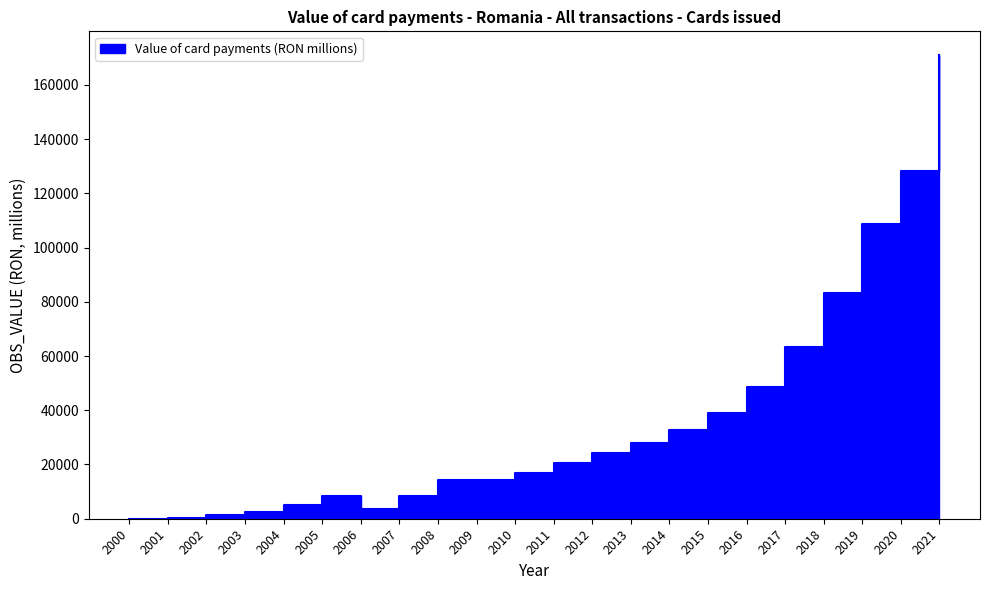

How many interior local peaks (higher than both neighbors) does the data have?

2